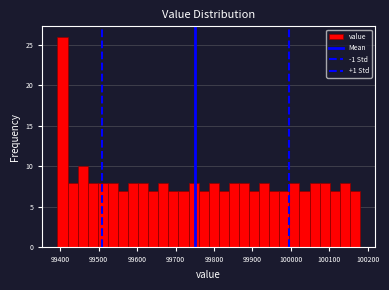

Read against the x-axis, roughly where is the centre of the tallest bar?

99410